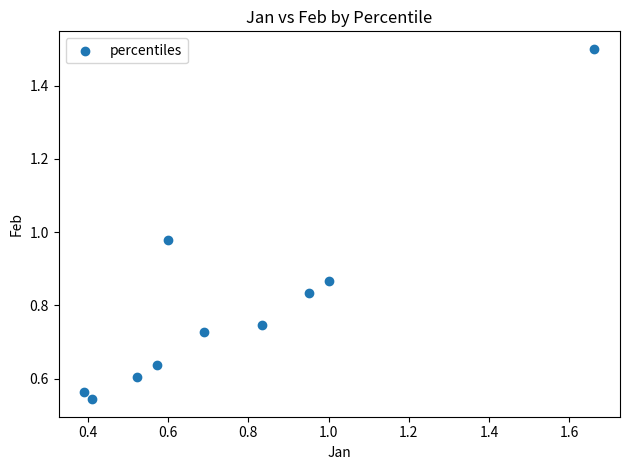

What is the range of X values (max minus min)?

1.3